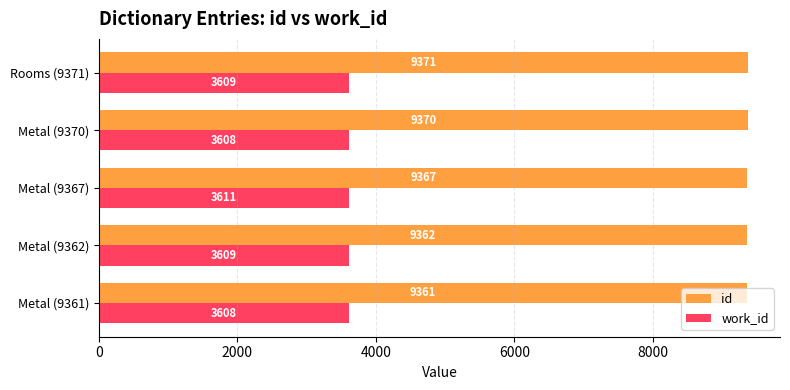

What is the average value of the id series?

9366